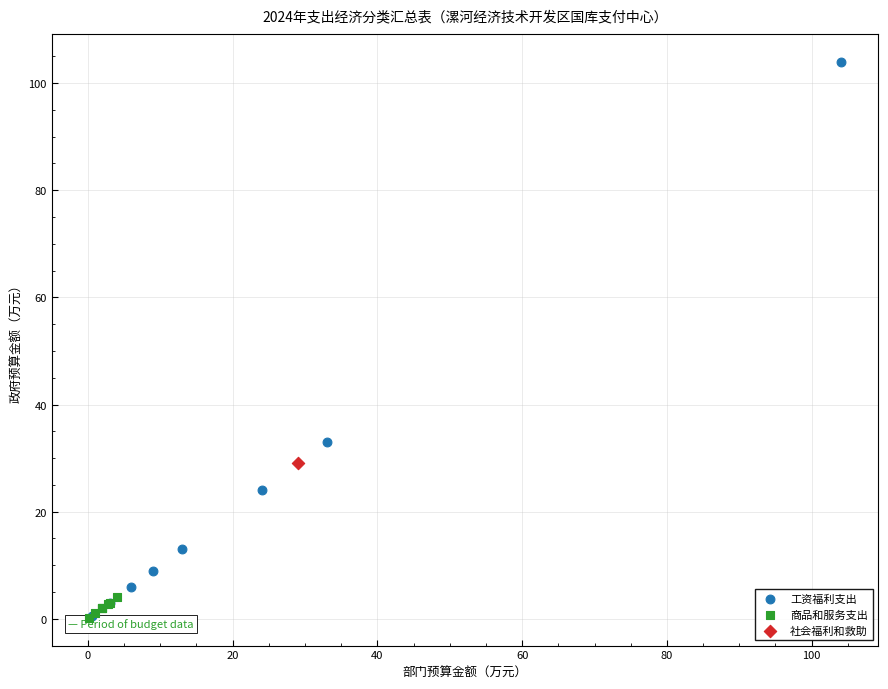

What are all the series names shown in the legend?

工资福利支出, 商品和服务支出, 社会福利和救助